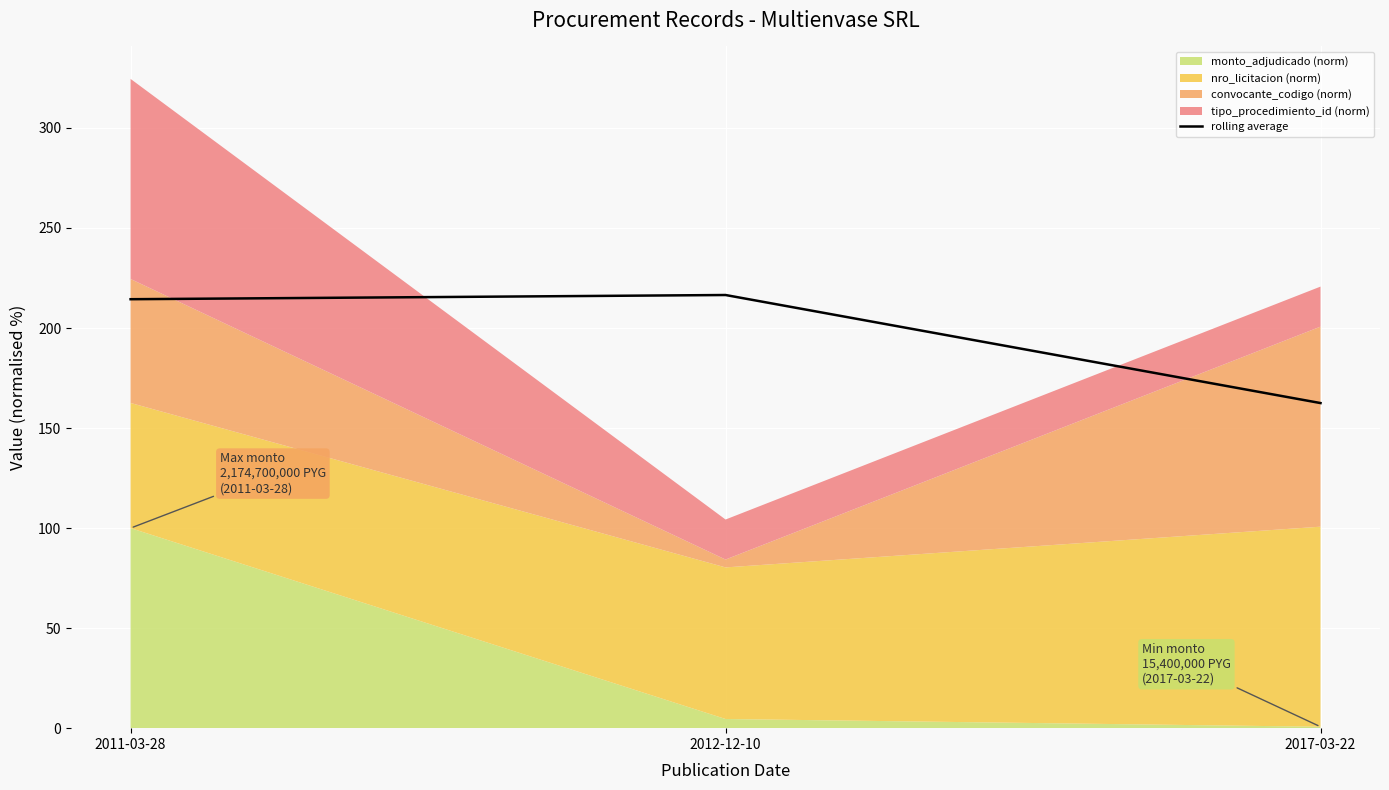

Which category has the lowest value across all series?

2017-03-22